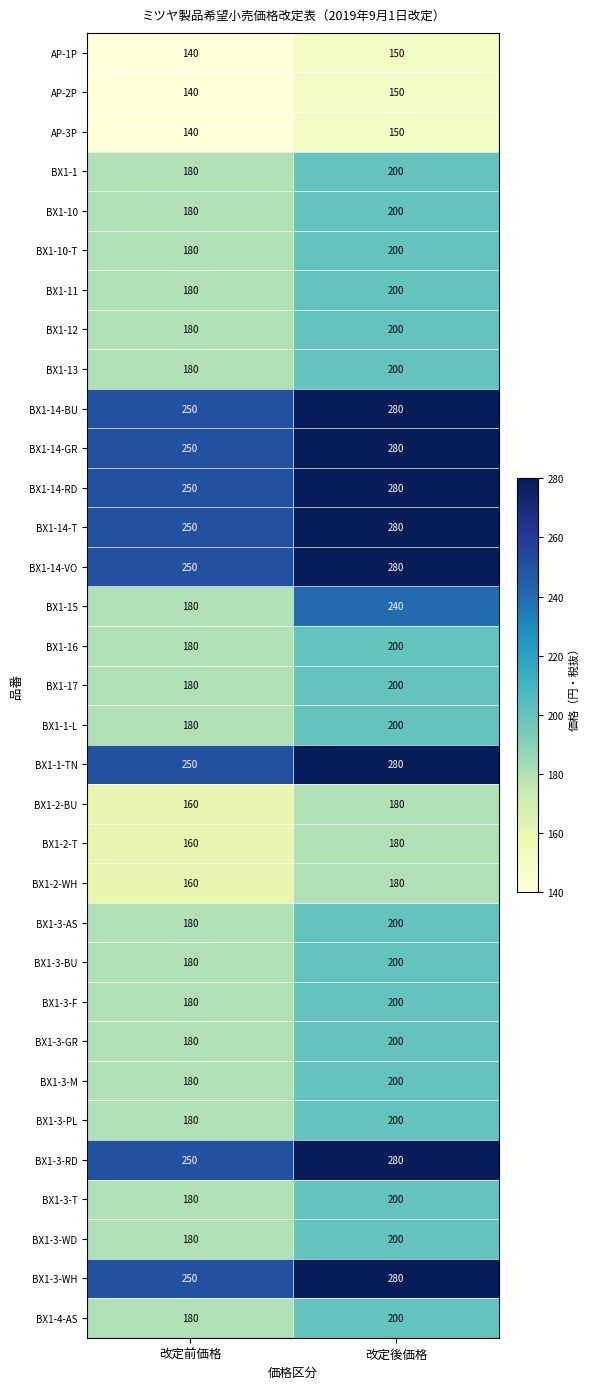

At which category is the sum across all series the highest?

改定後価格